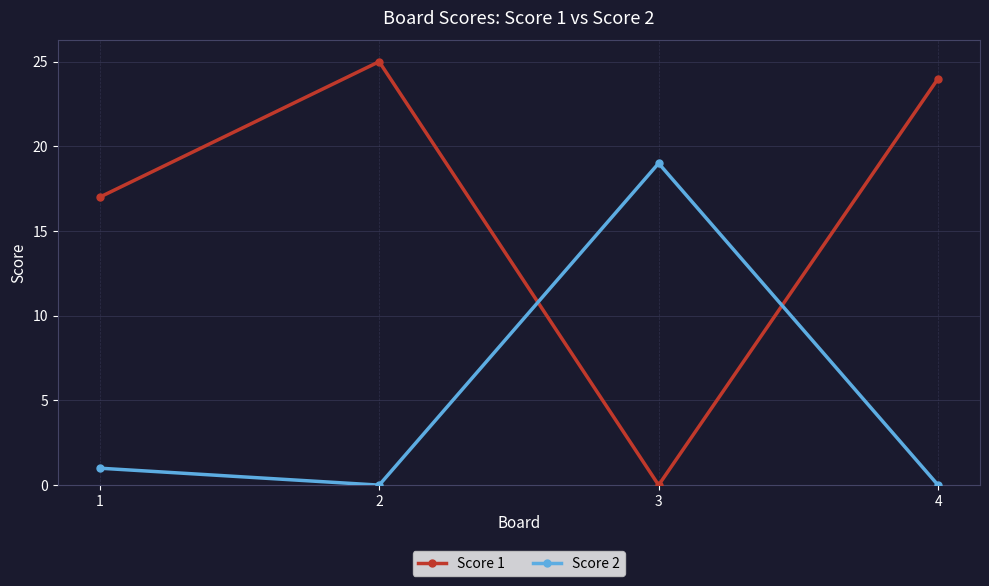

Between which two adjacent categories do Score 2 and Score 1 first intersect?

2 and 3